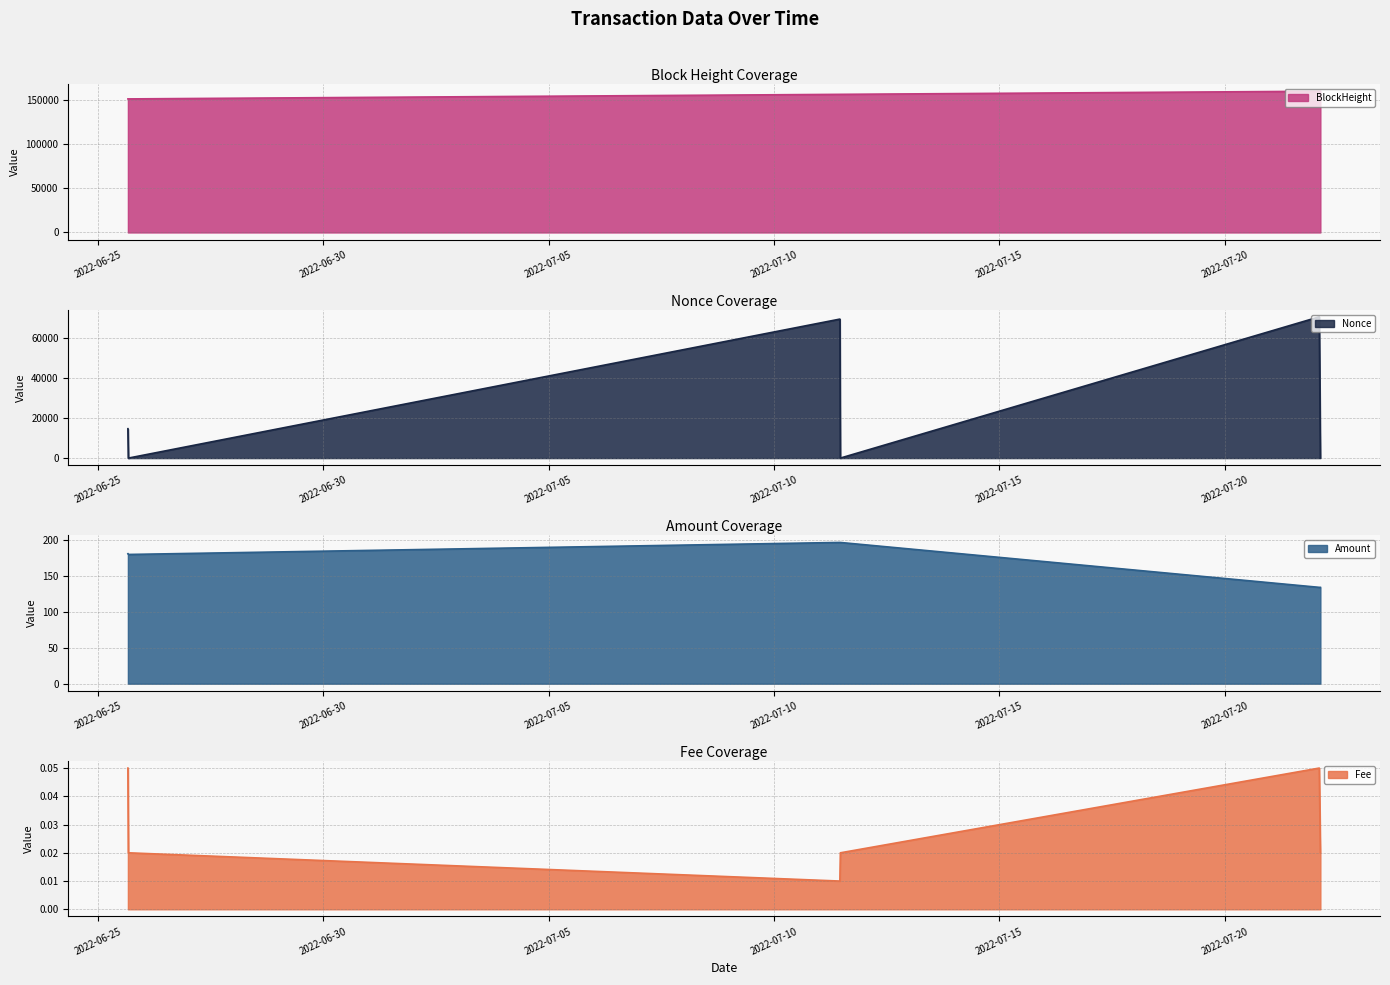

Does the chart have visible grid lines?

Yes